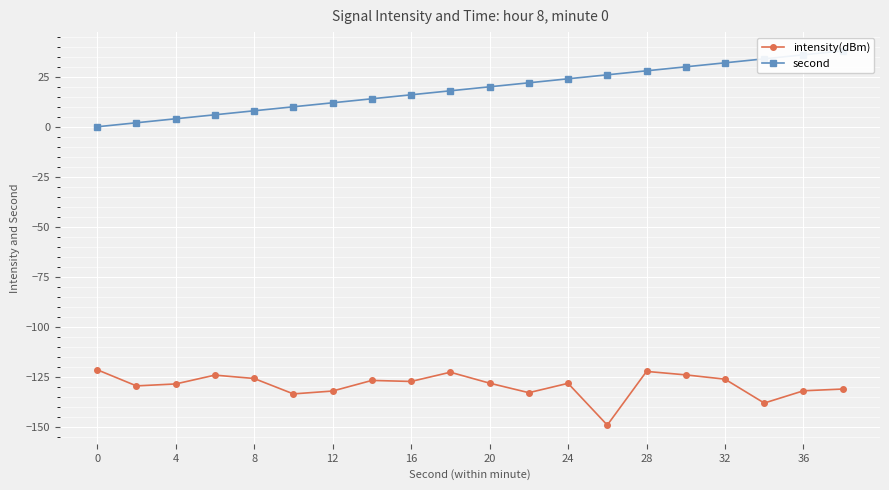

True or false: second and intensity(dBm) cross at least once.

False